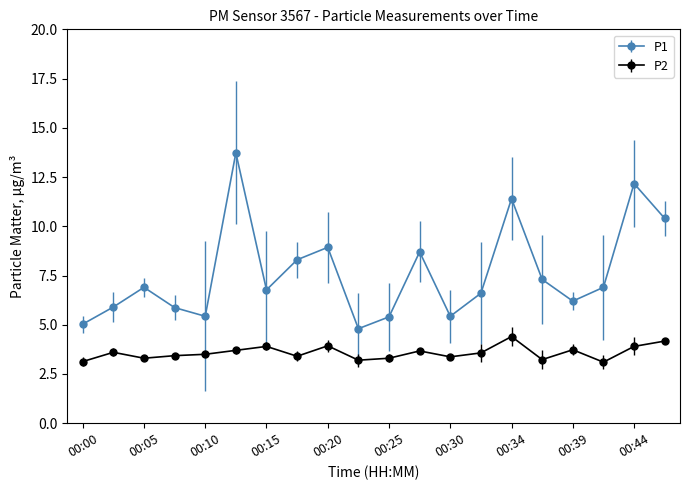

Which series has the widest spread of values?

P1